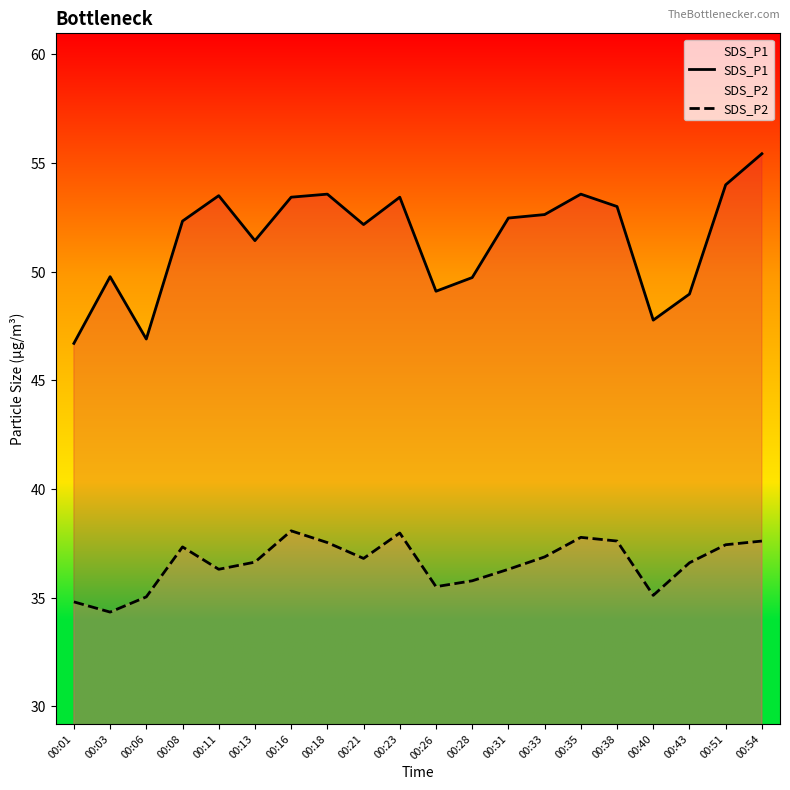

Read the SDS_P1 value at 00:26.

49.1